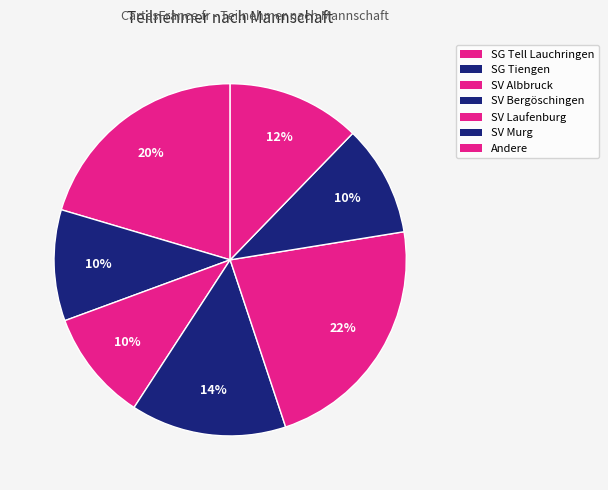

Count the number of slices in the pie.

7